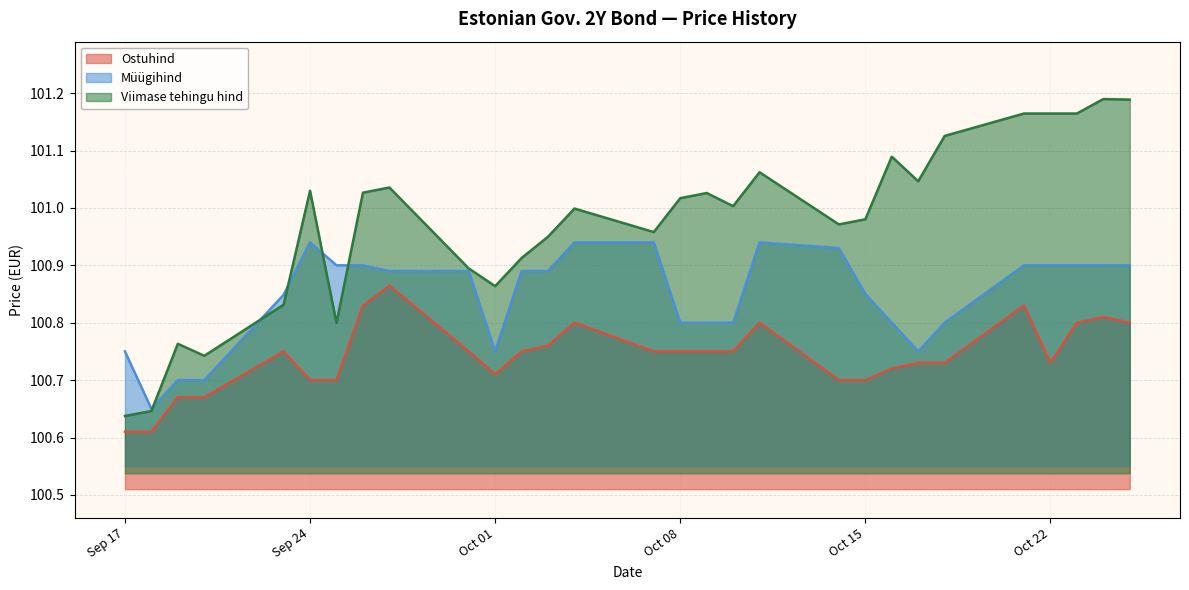

Reading left to right, extract all data points from this chart.

Ostuhind: 100.6	100.6	100.7	100.7	100.8	100.7	100.7	100.8	100.9	100.8	100.7	100.8	100.8	100.8	100.8	100.8	100.8	100.8	100.8	100.7	100.7	100.7	100.7	100.7	100.8	100.7	100.8	100.8	100.8
Müügihind: 100.8	100.7	100.7	100.7	100.8	100.9	100.9	100.9	100.9	100.9	100.8	100.9	100.9	100.9	100.9	100.8	100.8	100.8	100.9	100.9	100.8	100.8	100.8	100.8	100.9	100.9	100.9	100.9	100.9
Viimase tehingu hind: 100.6	100.6	100.8	100.7	100.8	101.0	100.8	101.0	101.0	100.9	100.9	100.9	100.9	101.0	101.0	101.0	101.0	101.0	101.1	101.0	101.0	101.1	101.0	101.1	101.2	101.2	101.2	101.2	101.2